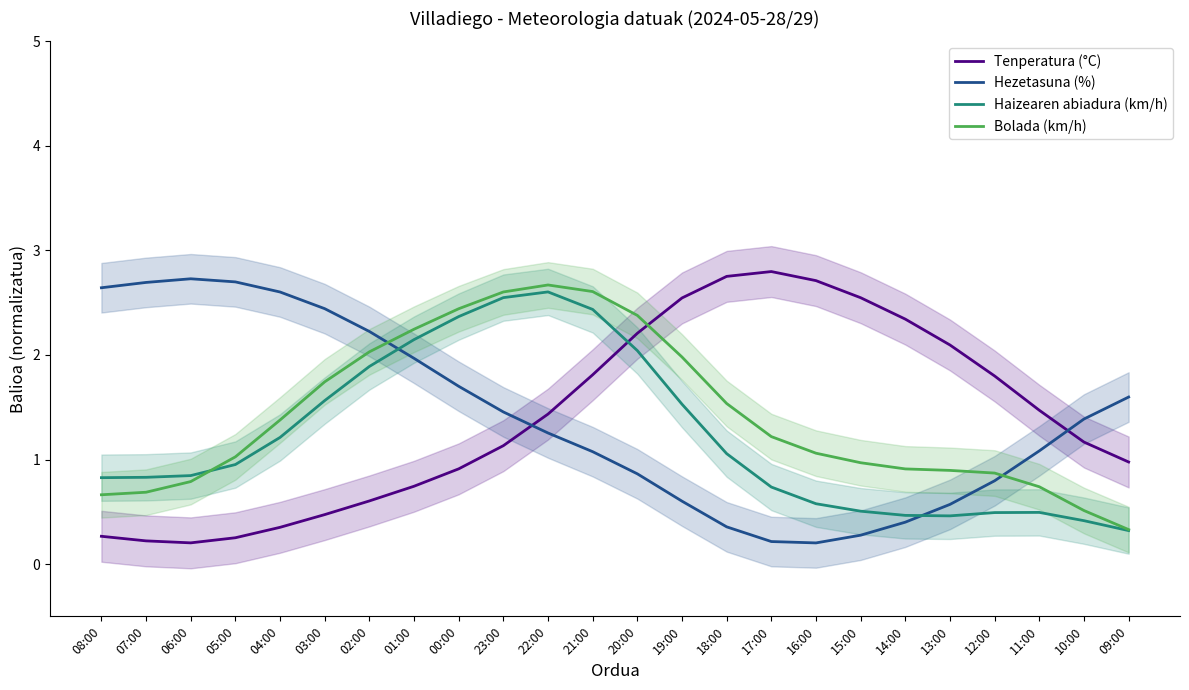

Where is the first local minimum for Hezetasuna (%)?

16:00